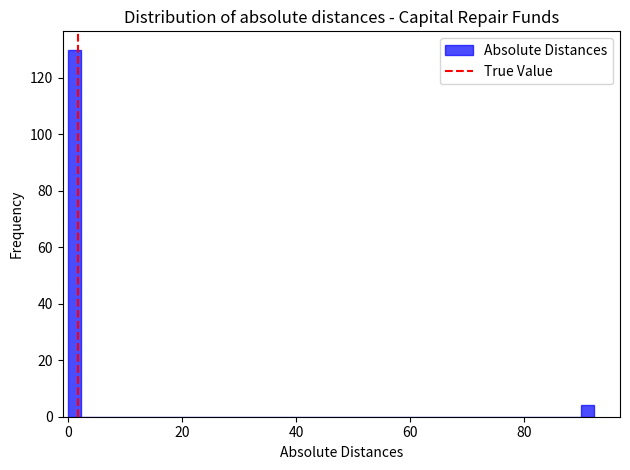

Read against the x-axis, roughly where is the centre of the tallest bar?

2